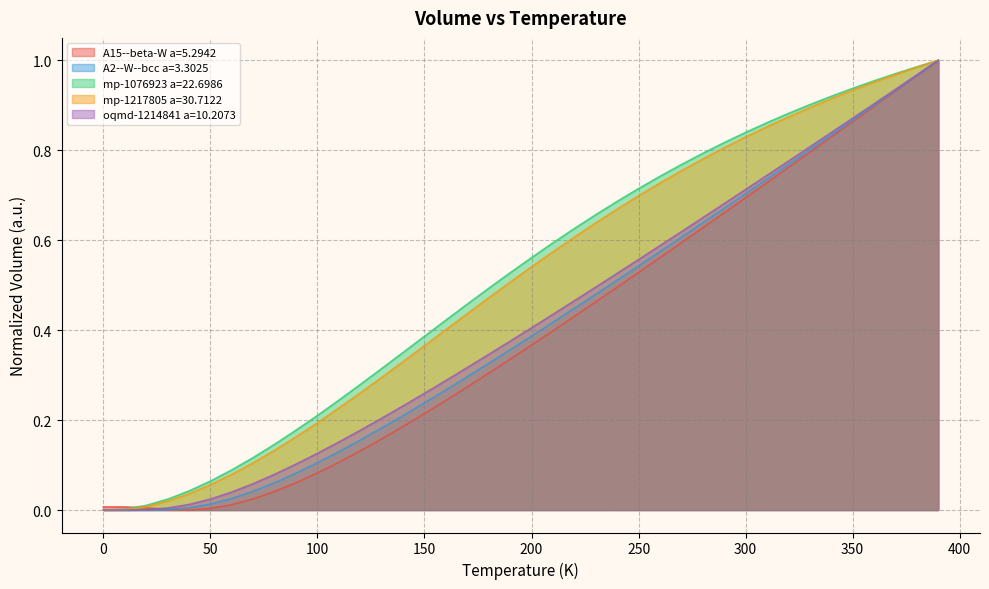

True or false: mp-1217805 a=30.7122 and mp-1076923 a=22.6986 intersect in this chart.

False